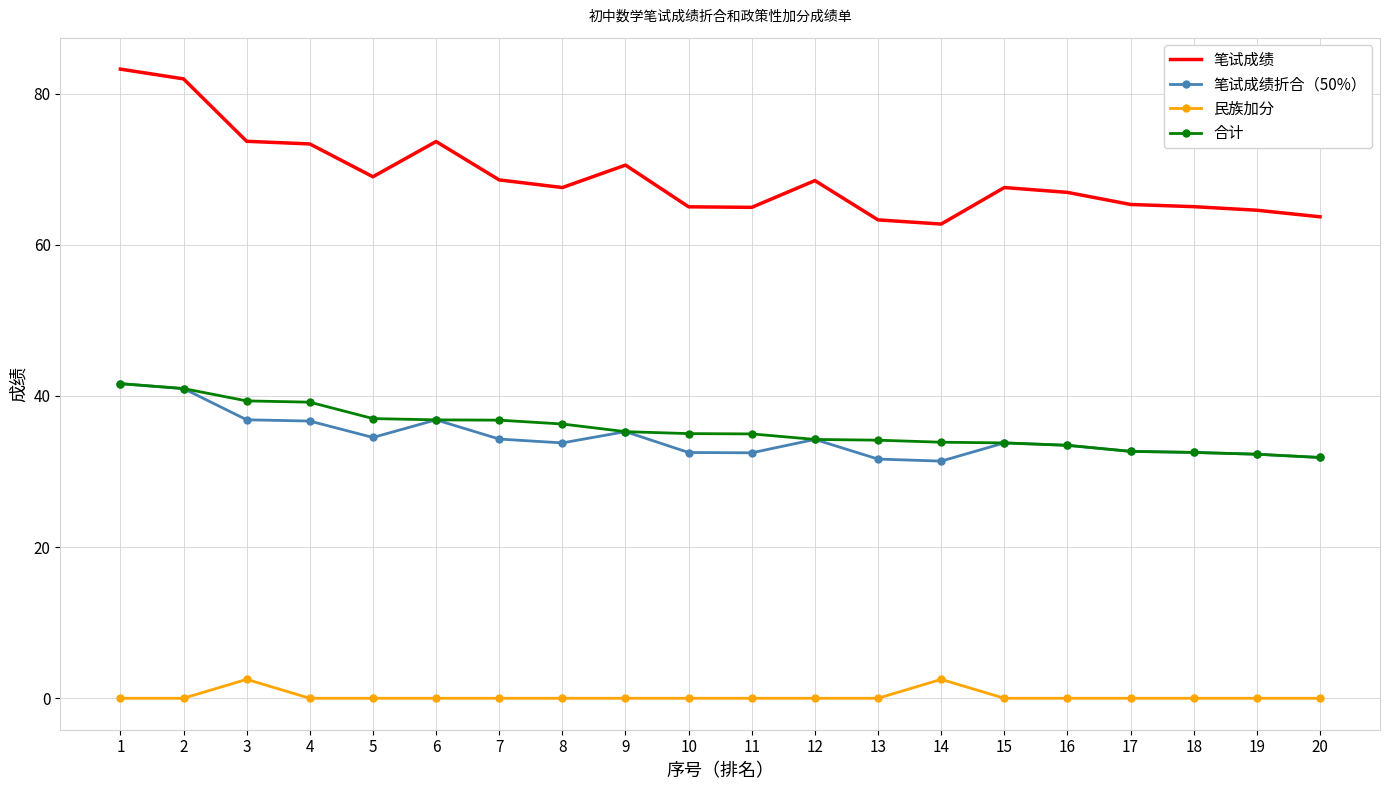

What is the difference between the 笔试成绩 values at 7 and 18?

3.5